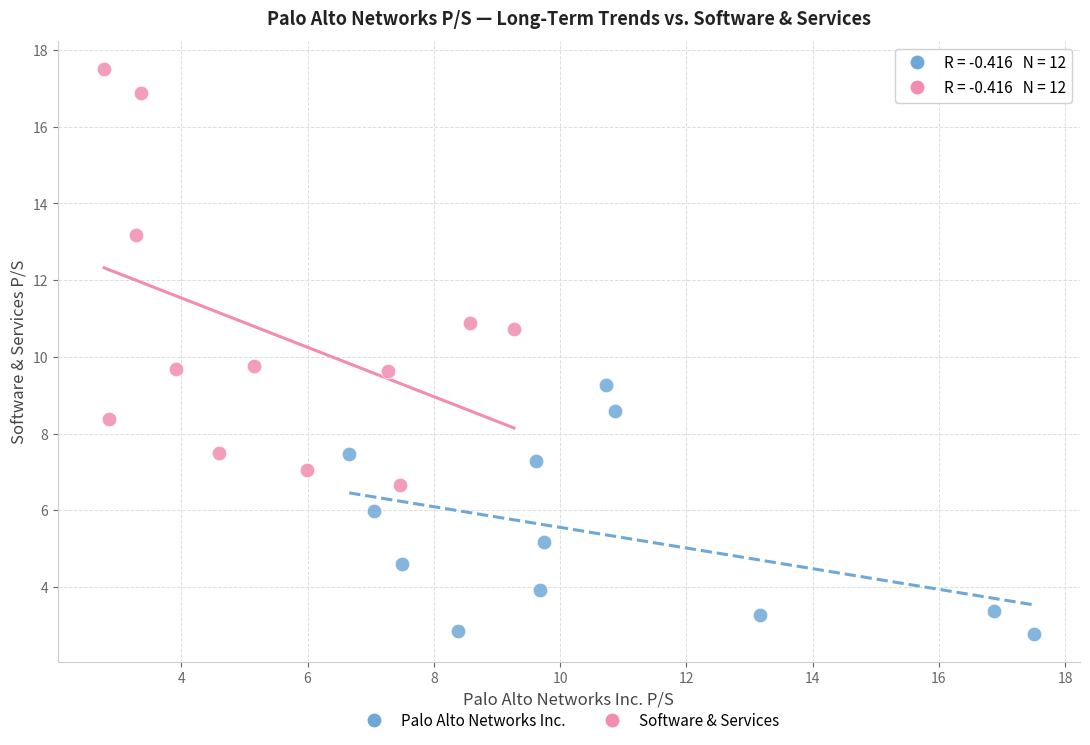

Which series has the widest spread of Y values?

Software & Services